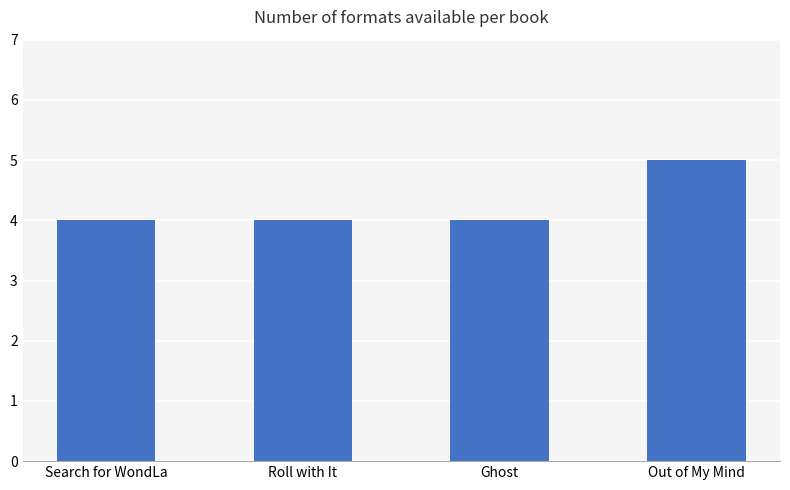

Reading right to left, list all the values displayed in this chart.

5	4	4	4